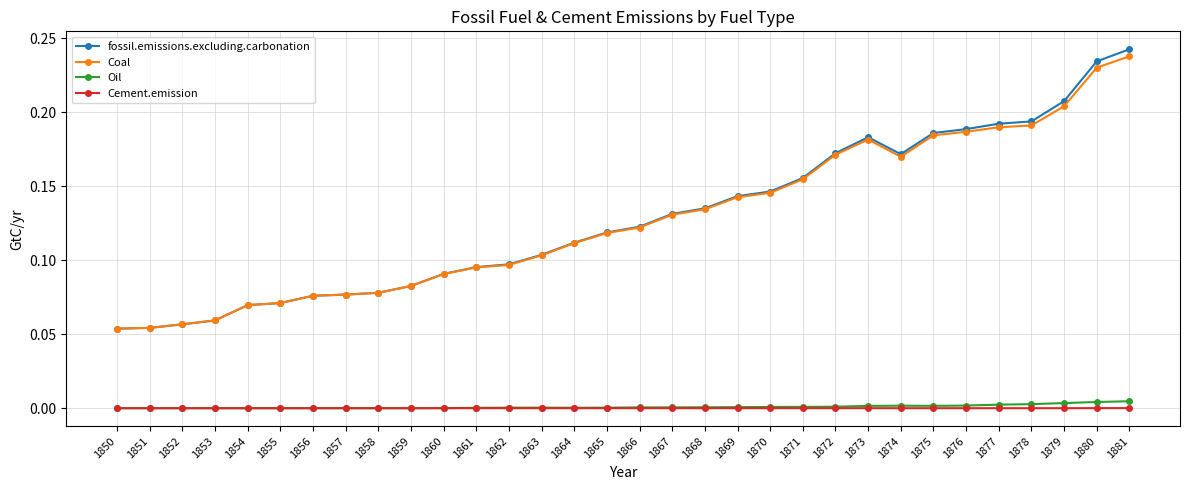

Between 1854 and 1864, which series saw the biggest shift?

fossil.emissions.excluding.carbonation